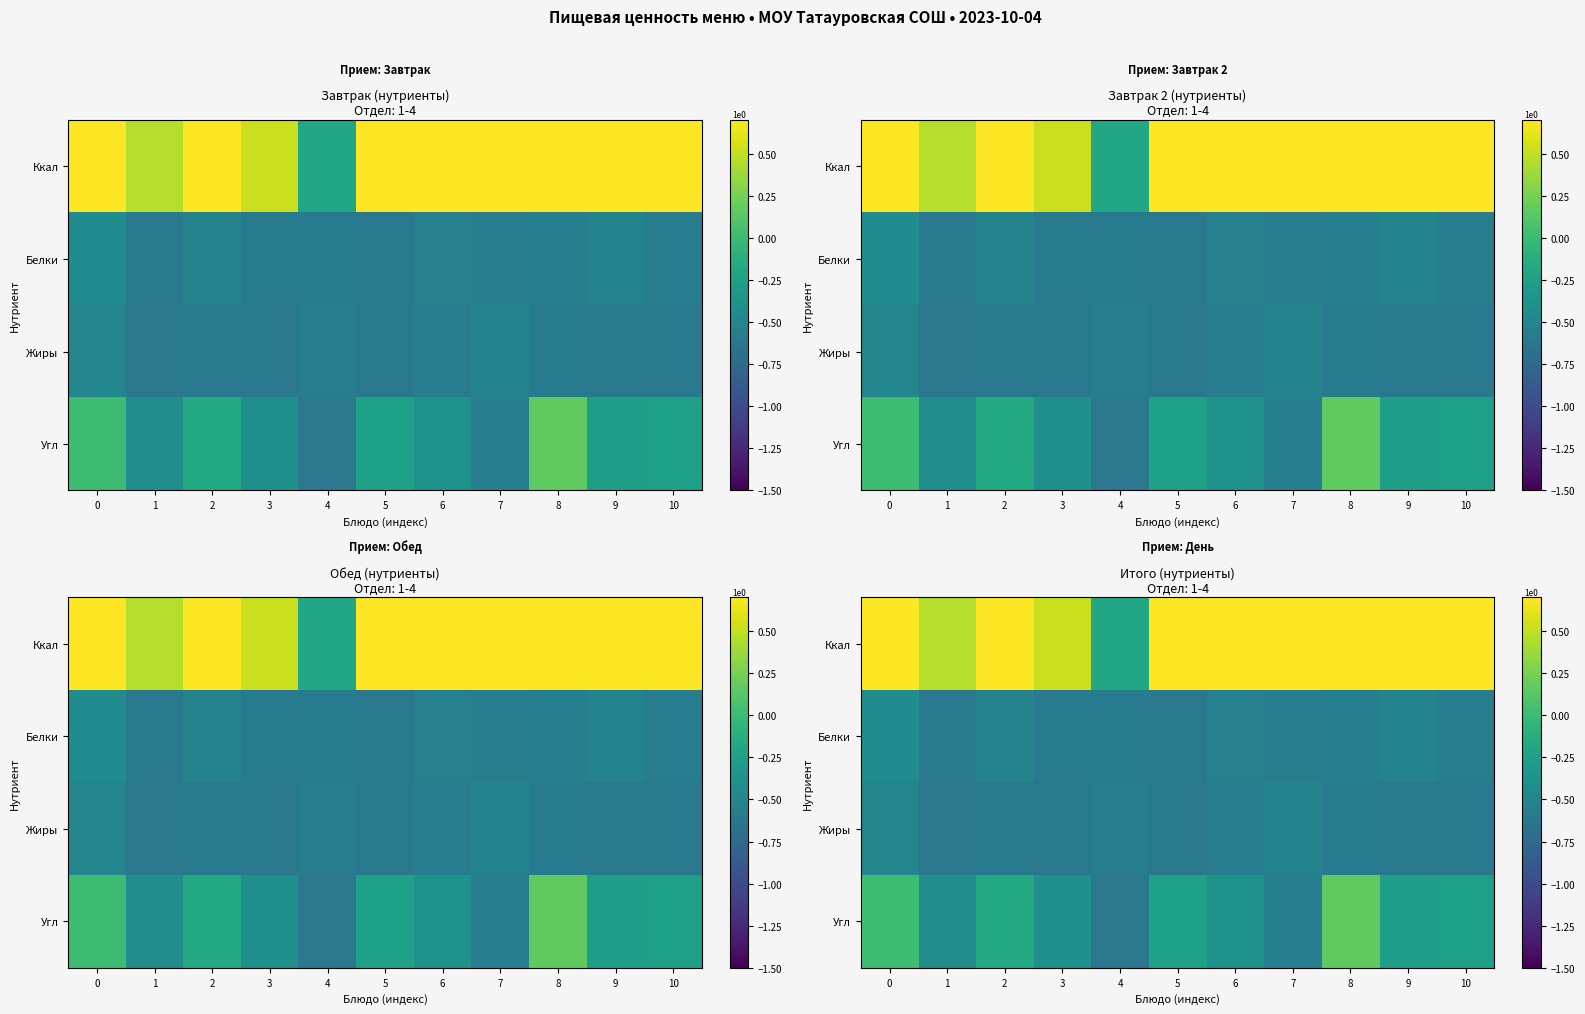

The Белки series shows -0.6 at 5. True or false?

True